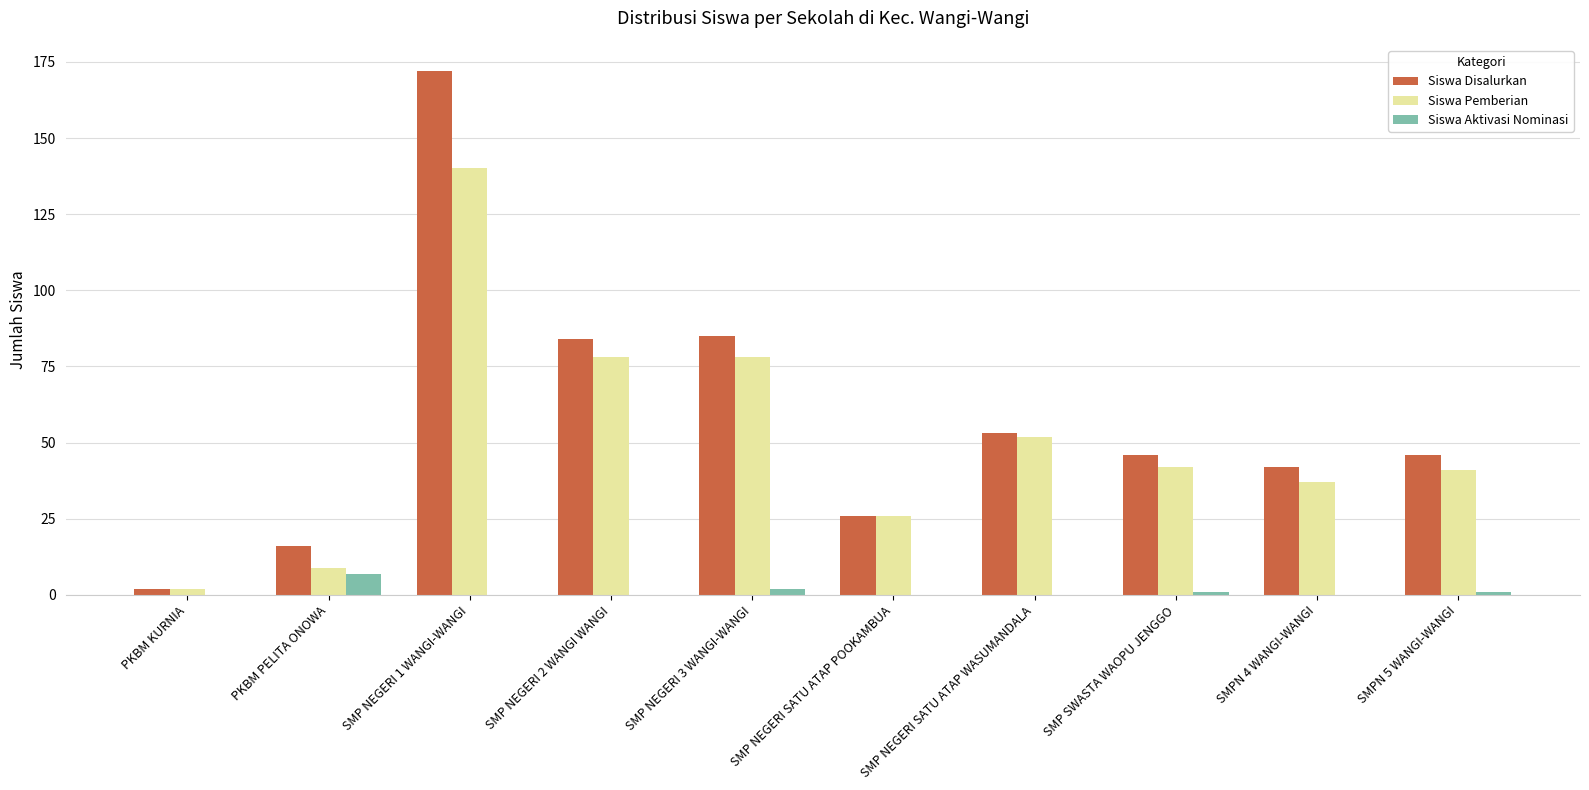

Where does the Siswa Disalurkan series first go above 46?

SMP NEGERI 1 WANGI-WANGI